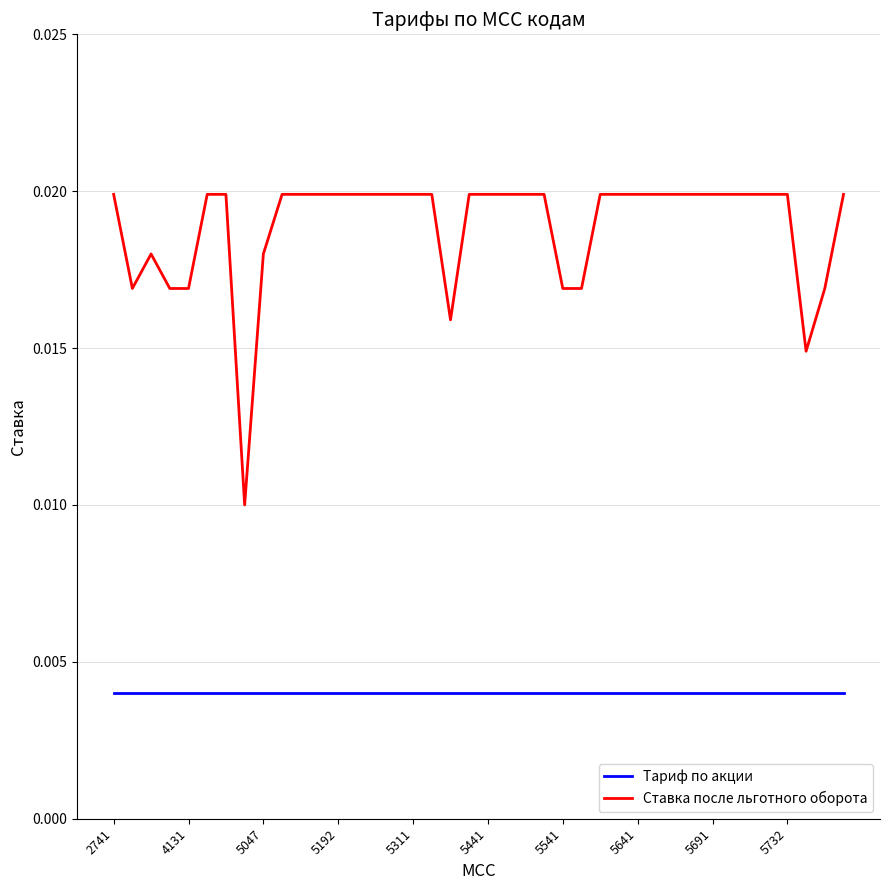

List the series in order of their overall mean, highest first.

Ставка после льготного оборота, Тариф по акции